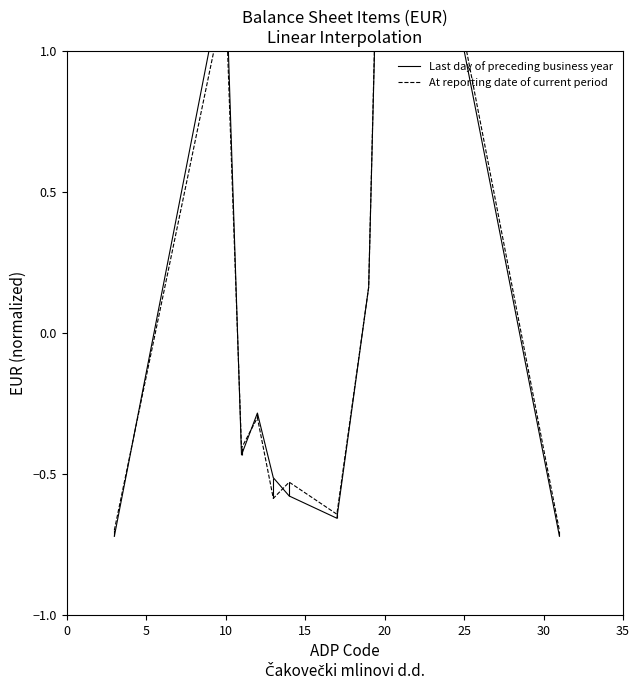

Which series changed the most between 15 and 8?

At reporting date of current period